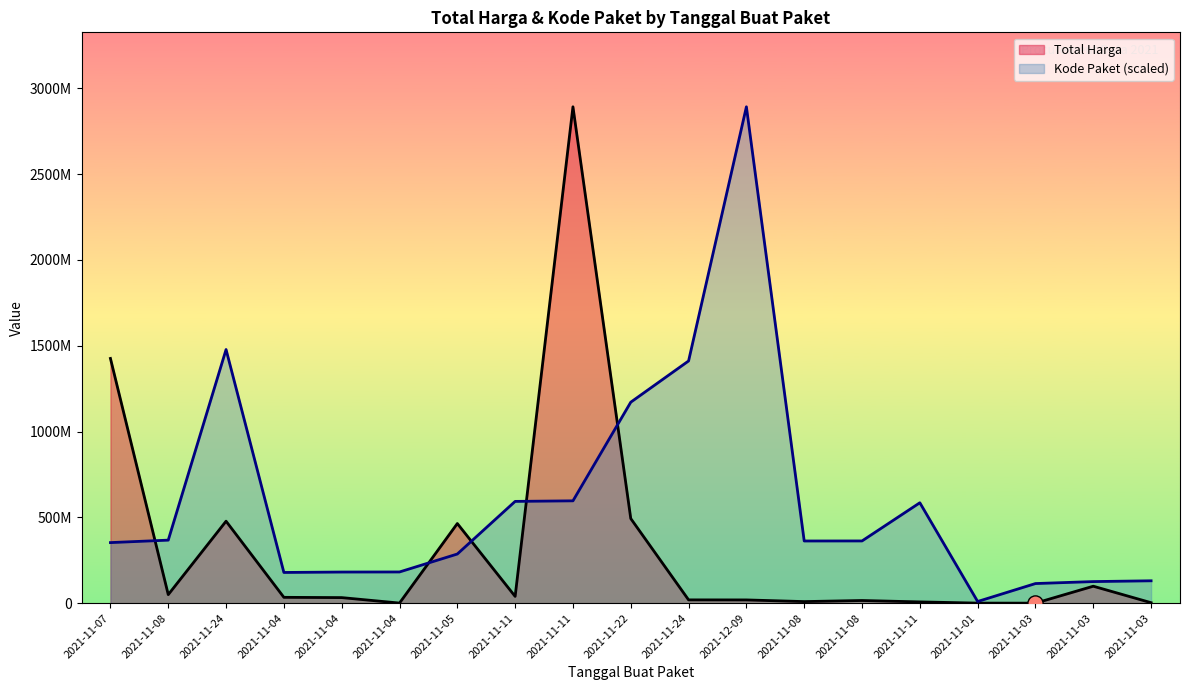

At how many categories does at least one series exceed 2109049170?

2